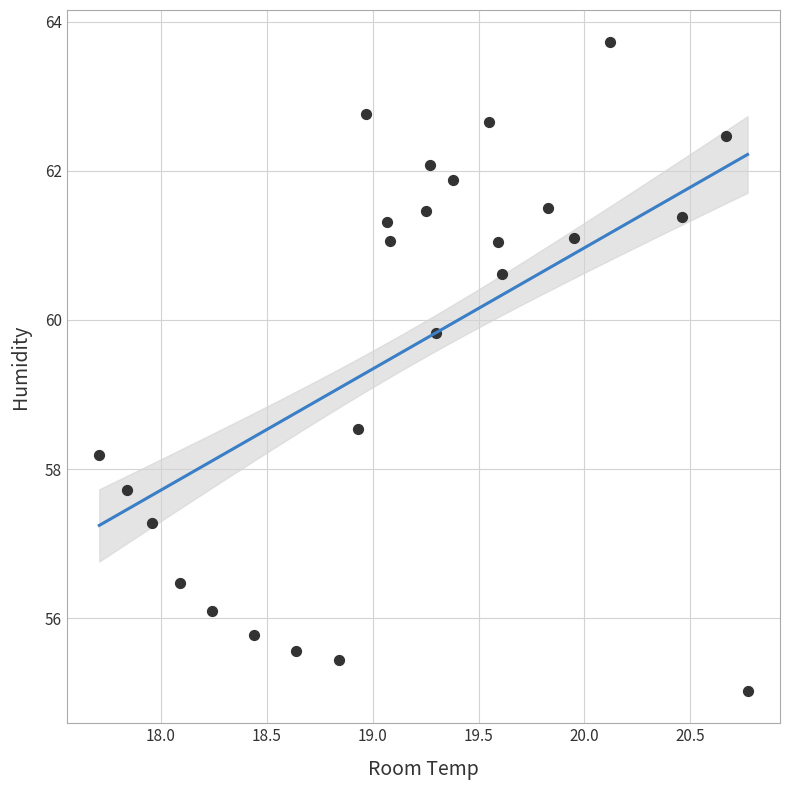

What Y value in the scatter plot is closest to 59?

58.5